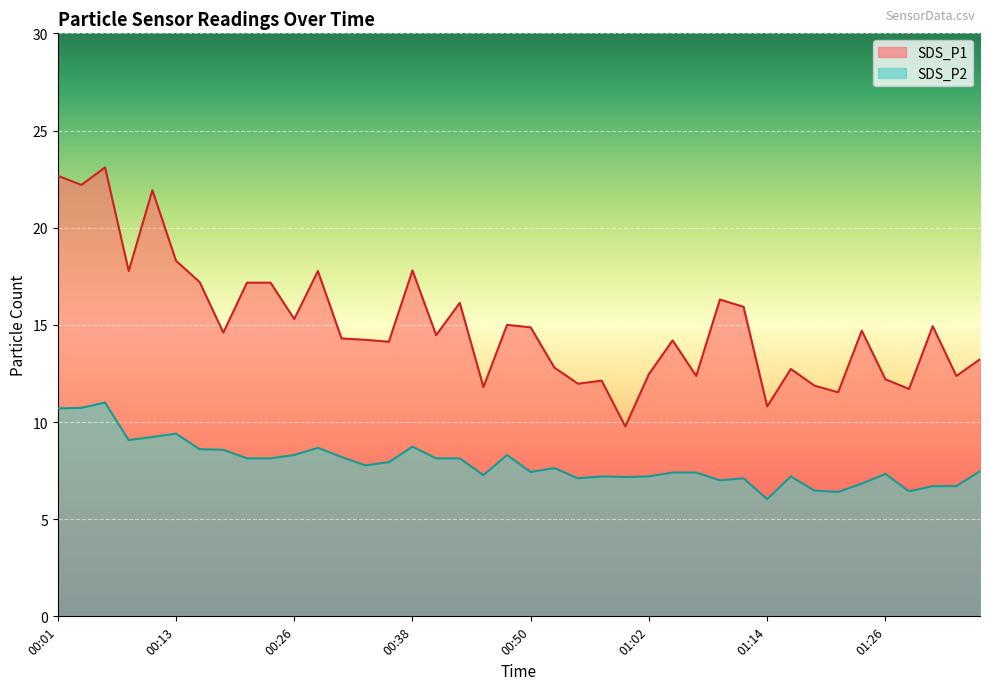

What is the value of the SDS_P2 point at the 27th from the left?

7.4